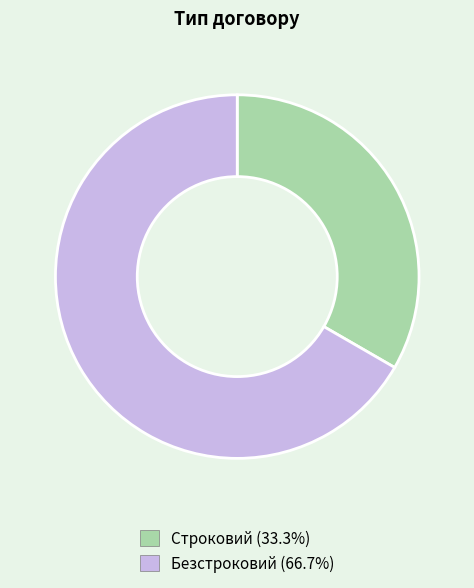

What is the smallest slice in the pie chart?

Строковий